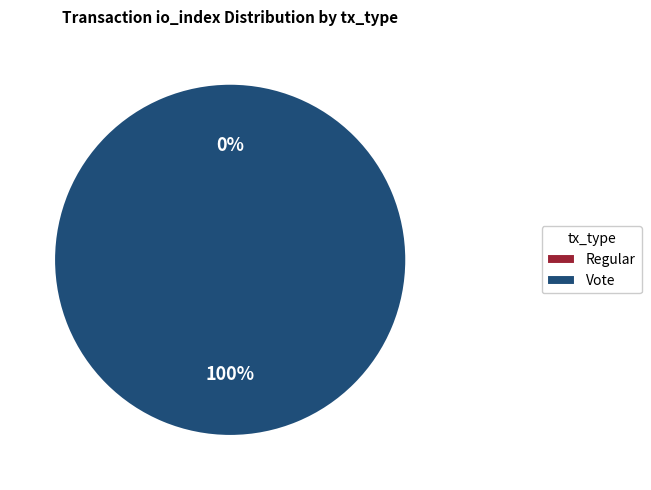

To the nearest percent, what is the difference between the largest and smallest slice percentages?

100%